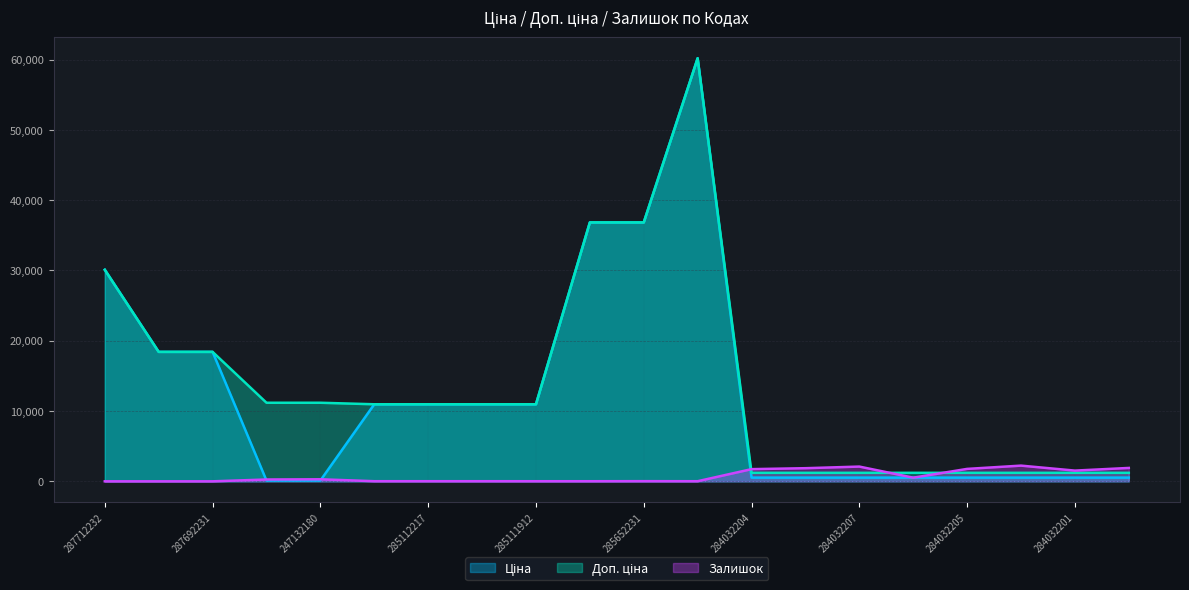

How many lines are shown in the chart?

3